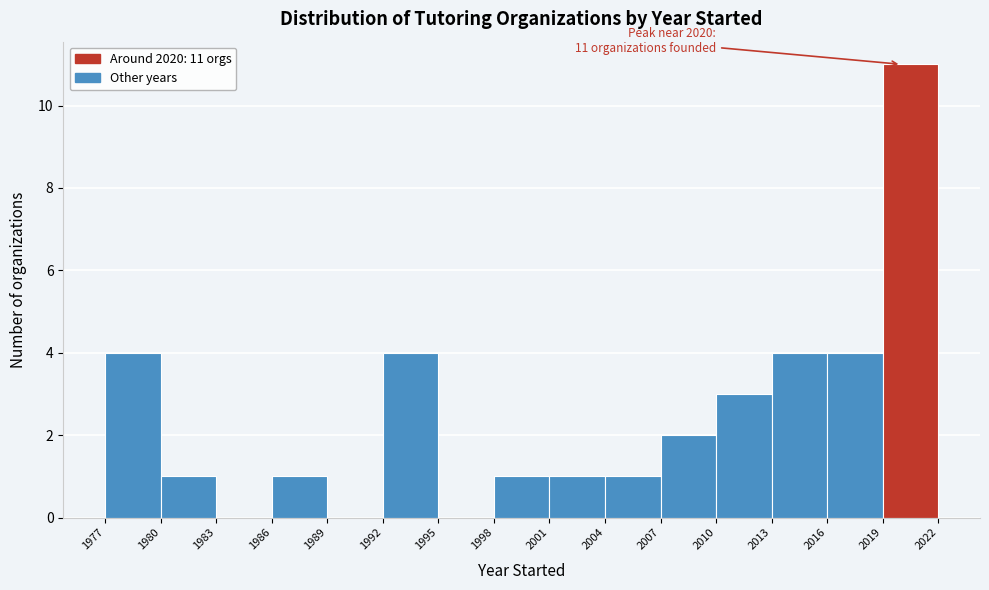

Over which range of the x-axis is the bar tallest?

2019 to 2022